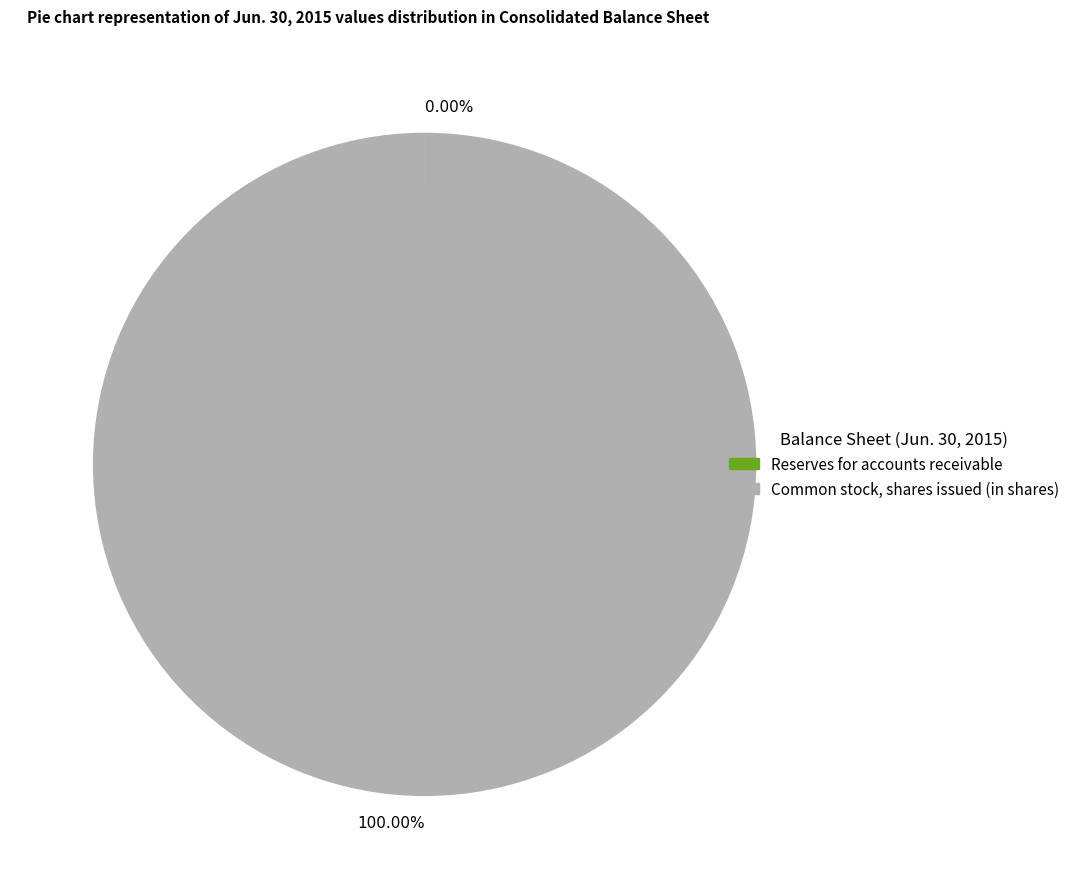

Which category has the biggest portion of the pie?

Common stock, shares issued (in shares)